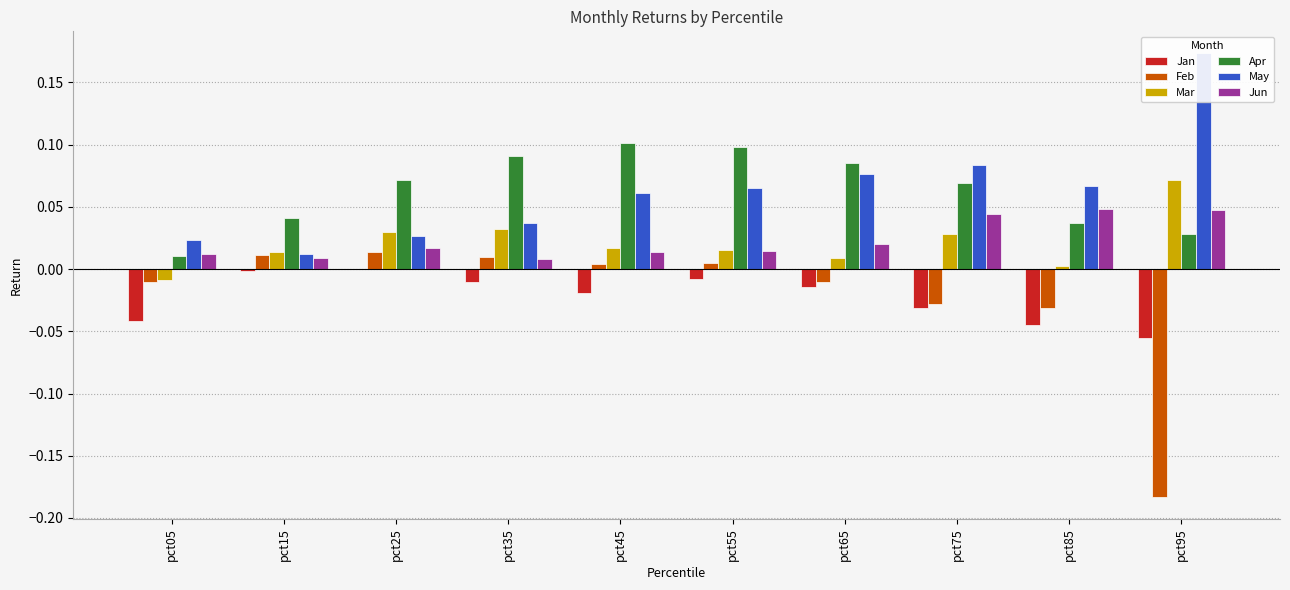

Are the bars horizontal?

No